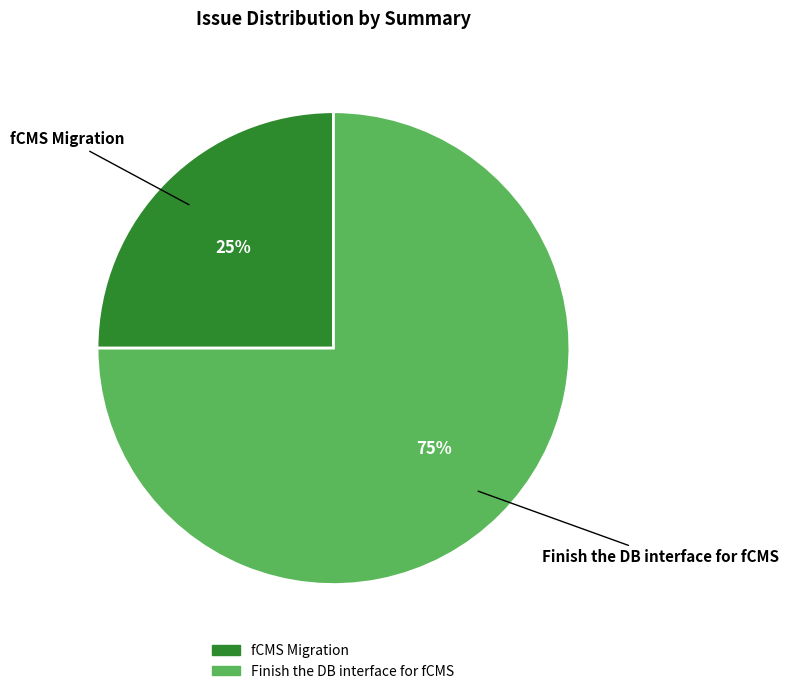

How many segments does this pie chart have?

2